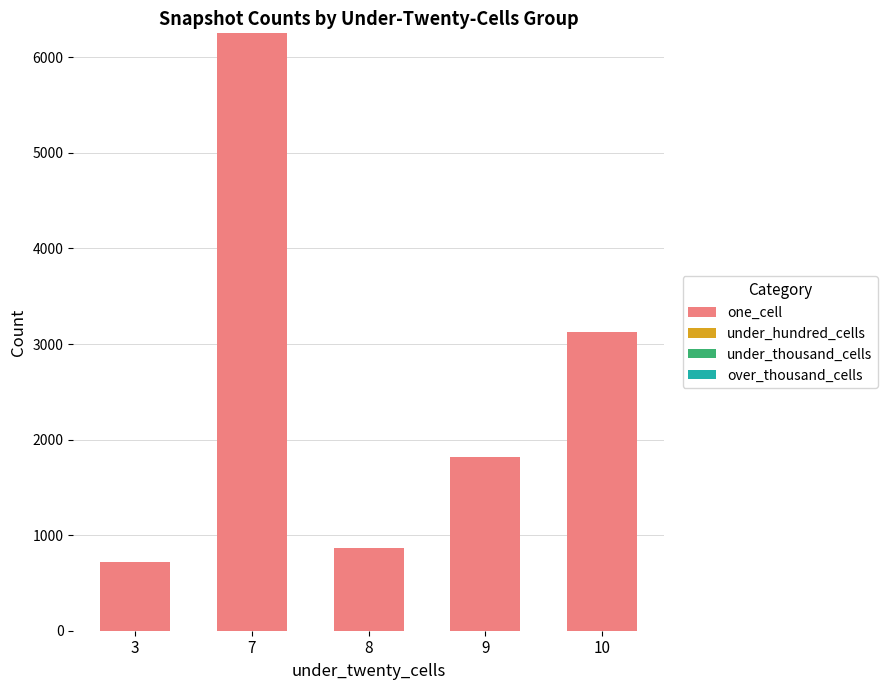

What is the difference between the maximum and minimum values?

5529